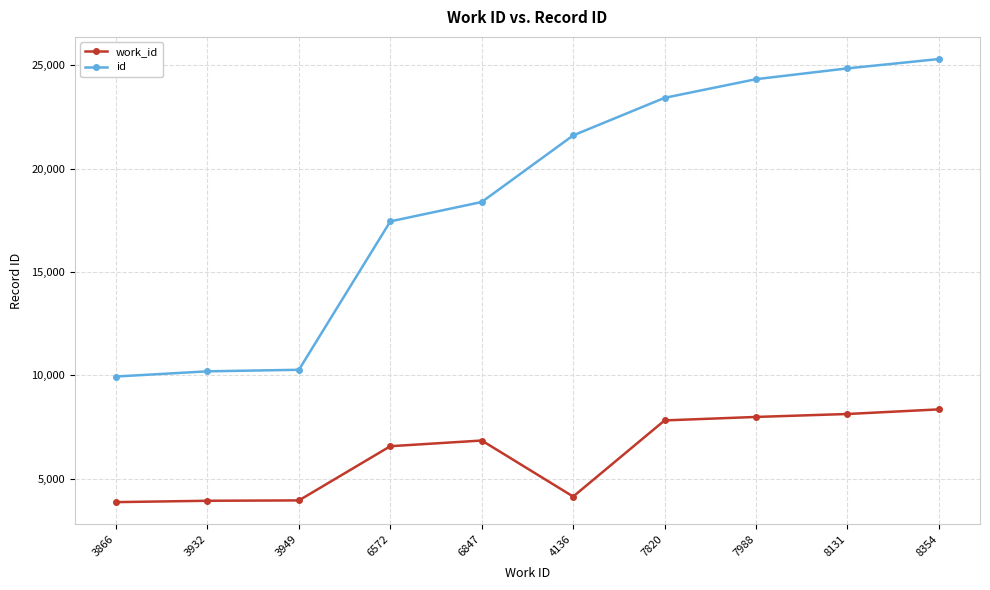

Which series has the largest range (max minus min)?

id